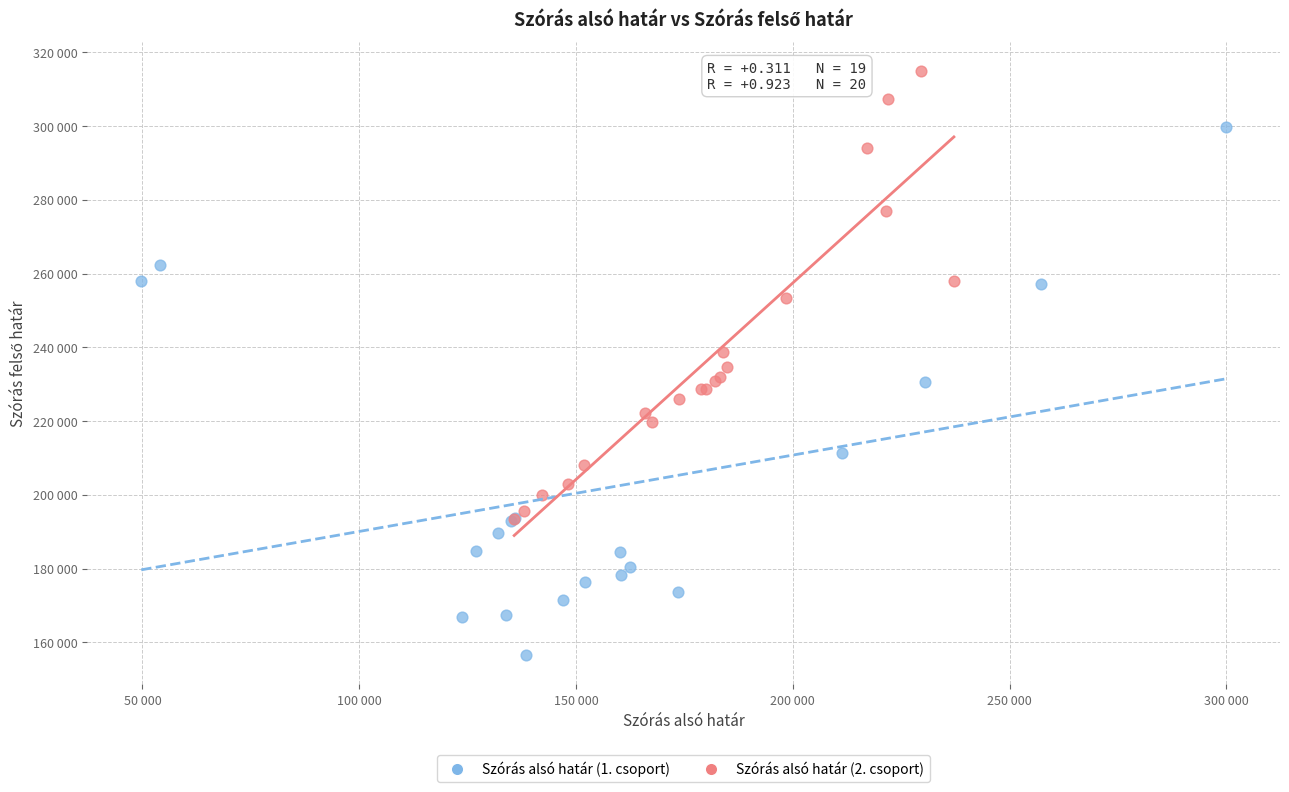

What are all the series names shown in the legend?

Szórás alsó határ (1. csoport), Szórás alsó határ (2. csoport)